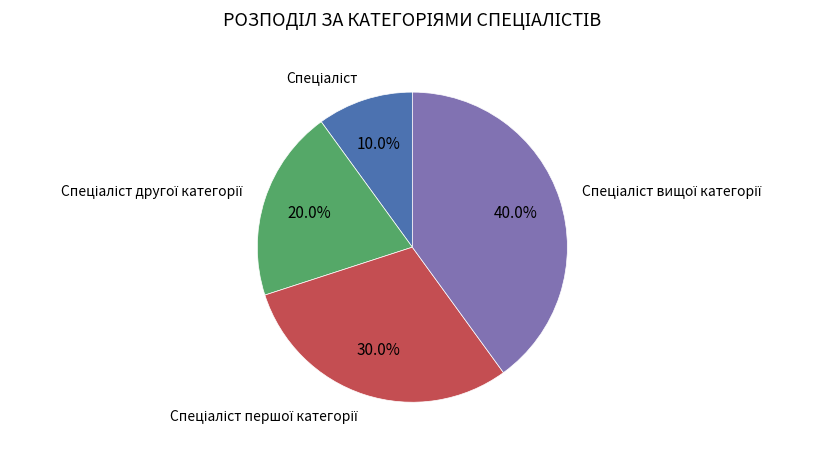

Is there any slice that represents more than half of the pie?

No